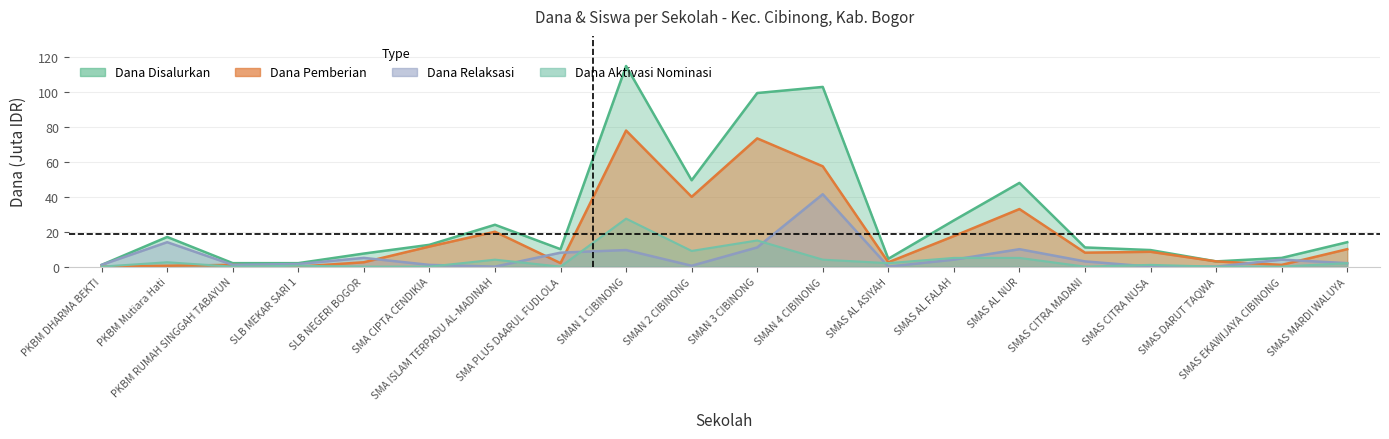

Rank the series at SMAS CITRA NUSA from highest to lowest value.

Dana Disalurkan, Dana Pemberian, Dana Aktivasi Nominasi, Dana Relaksasi